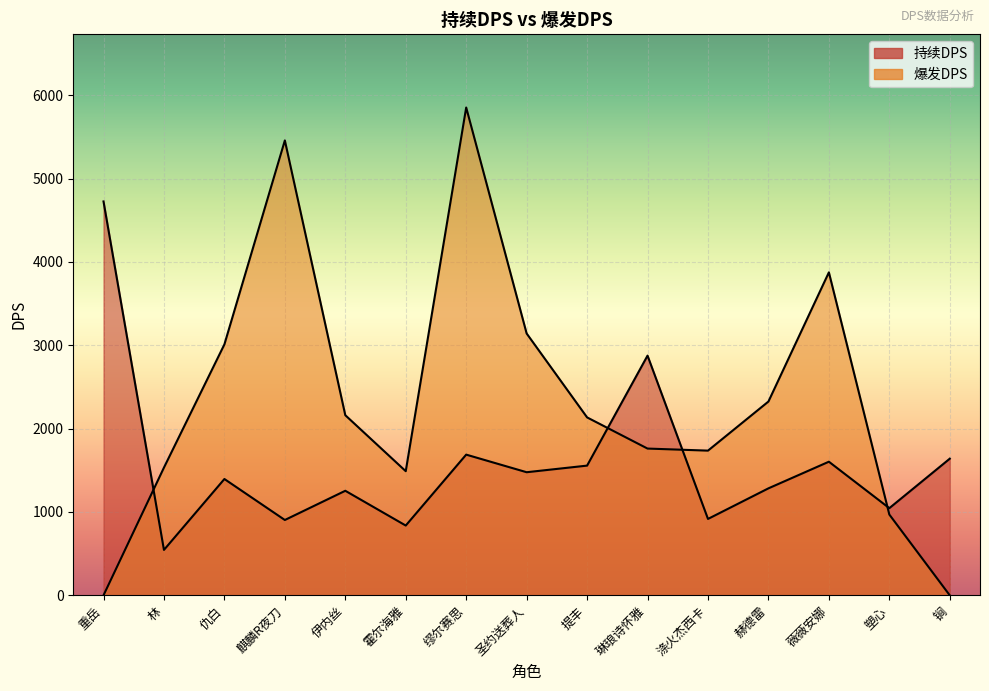

Between which two adjacent categories do 爆发DPS and 持续DPS first intersect?

重岳 and 林